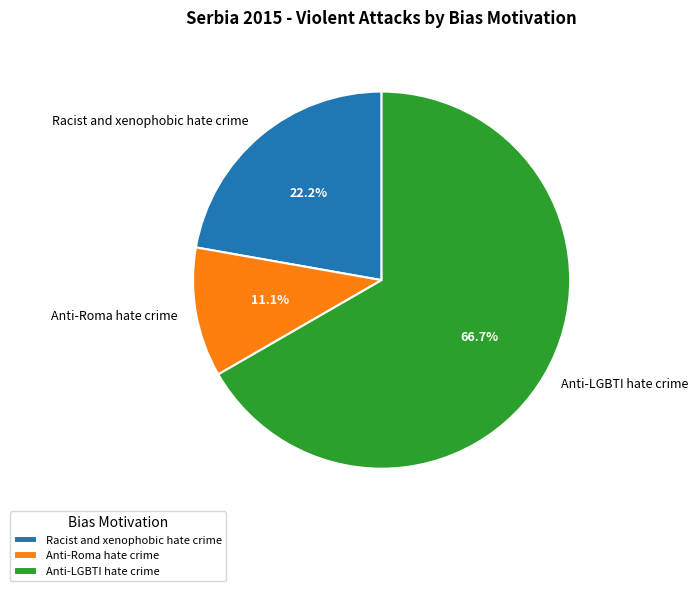

Is it true that Anti-LGBTI hate crime is 74% of the pie?

False